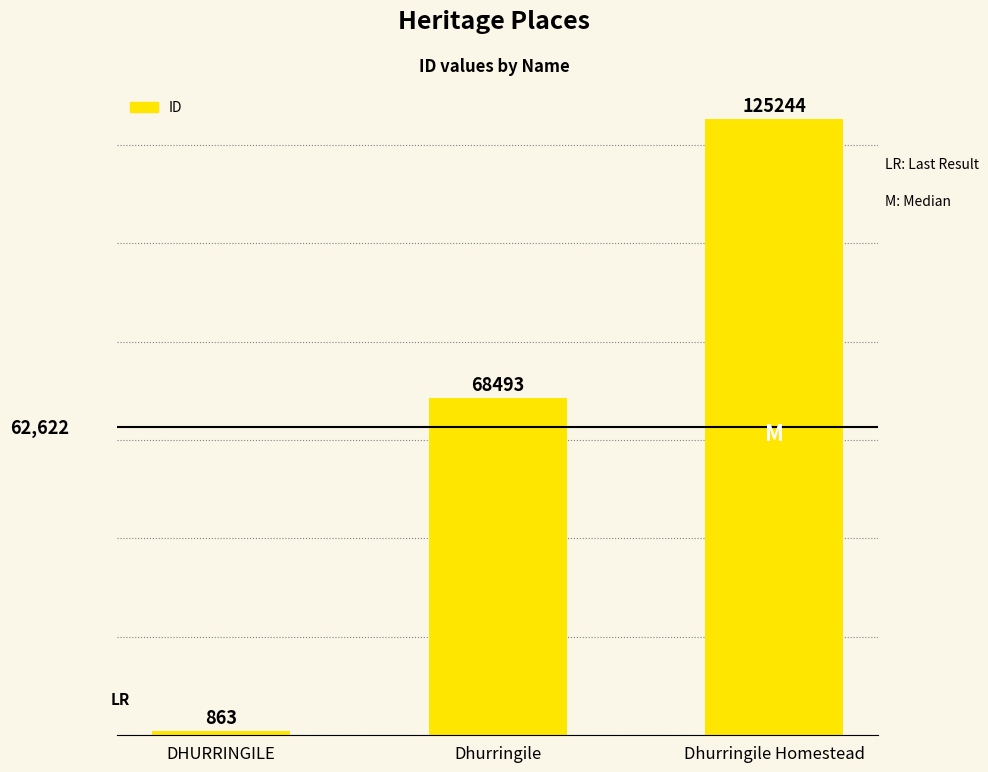

What is the sum of the values at Dhurringile and Dhurringile Homestead?

193737